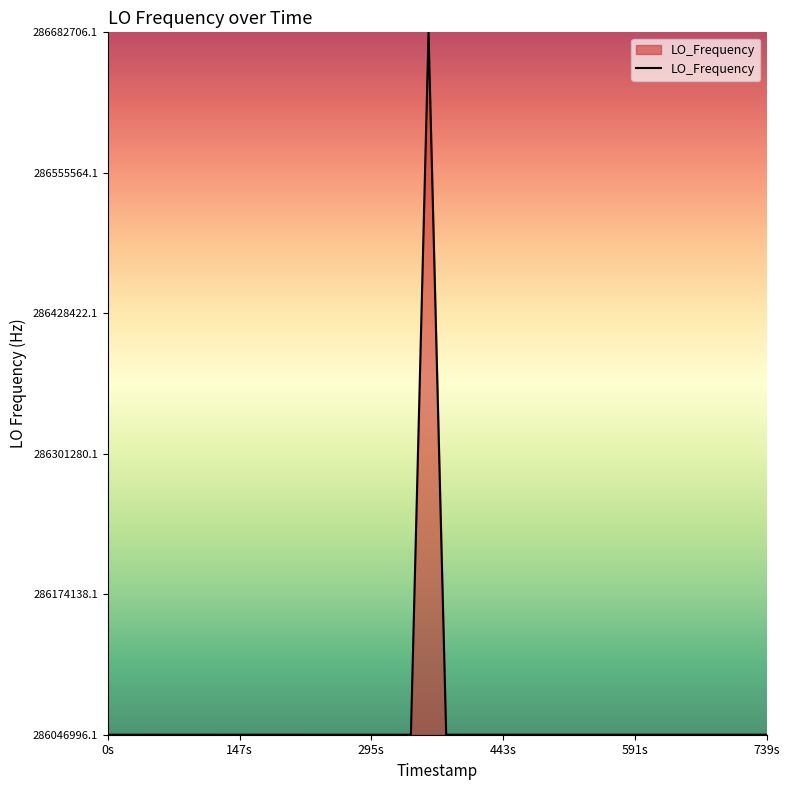

What is the difference between the maximum and minimum values?

635706.0